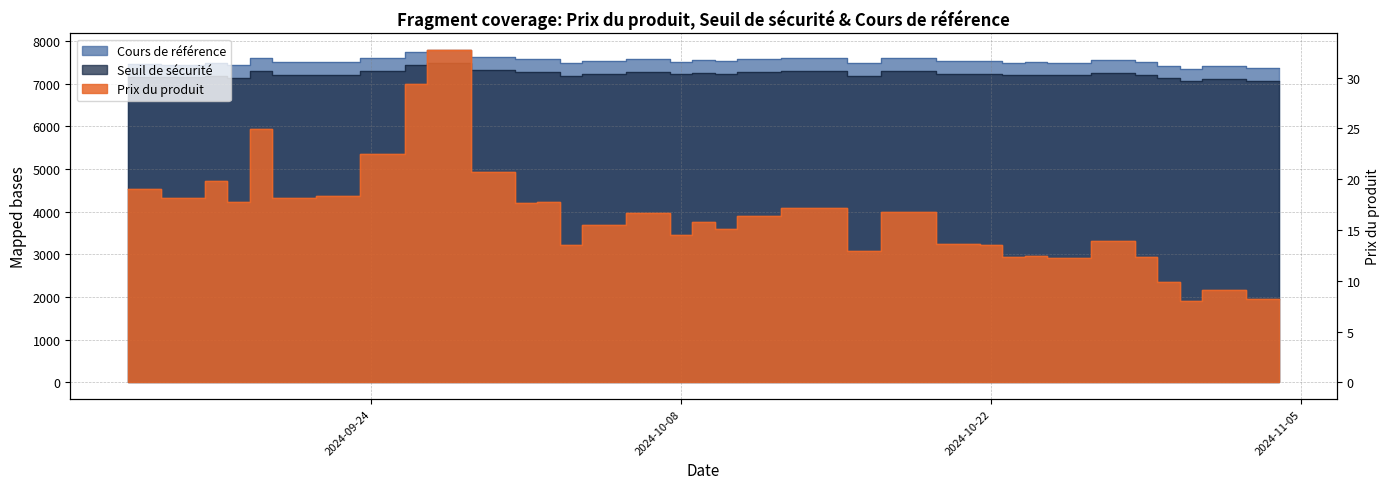

True or false: Cours de référence and Prix du produit cross at least once.

False